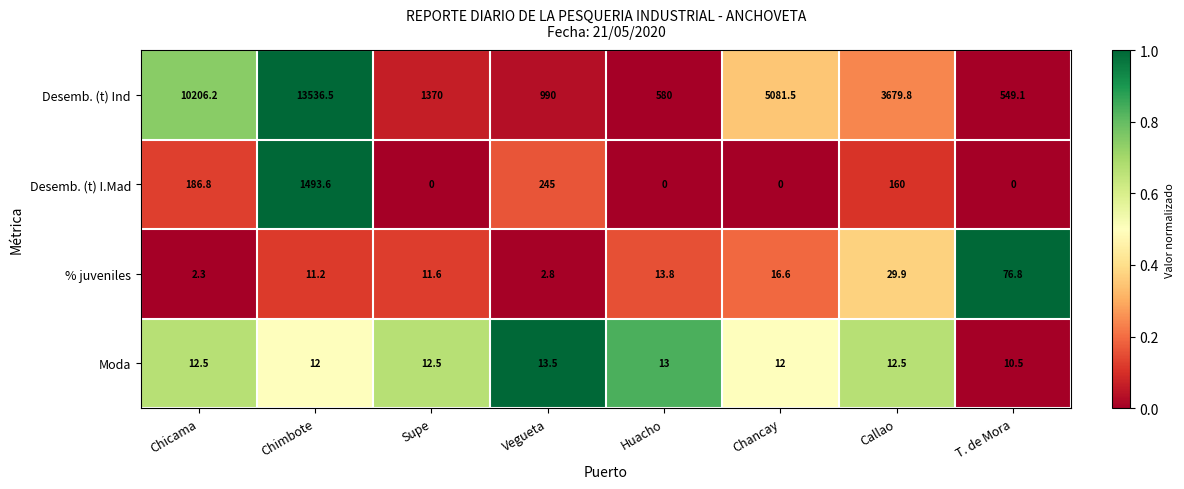

What is the spread (max minus min) of values at Callao?

3667.3